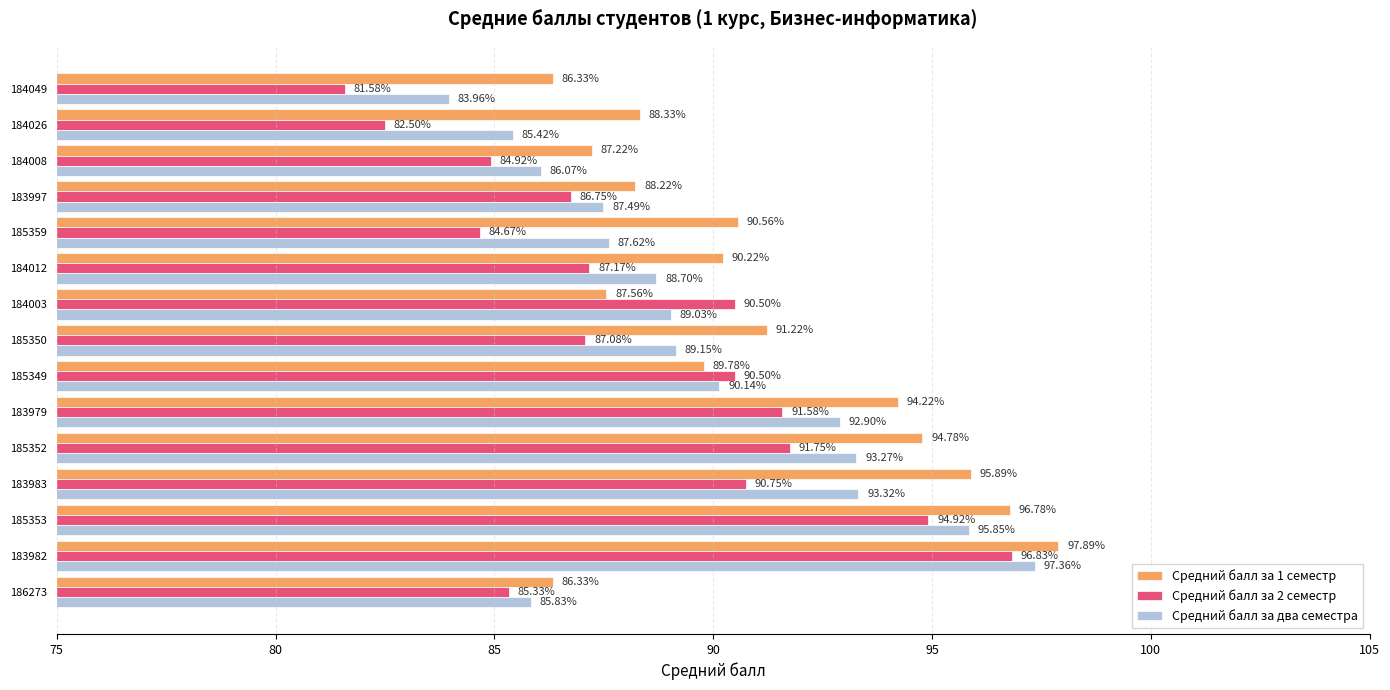

List the labels in order of Средний балл за два семестра value, largest first.

183982, 185353, 183983, 185352, 183979, 185349, 185350, 184003, 184012, 185359, 183997, 184008, 186273, 184026, 184049